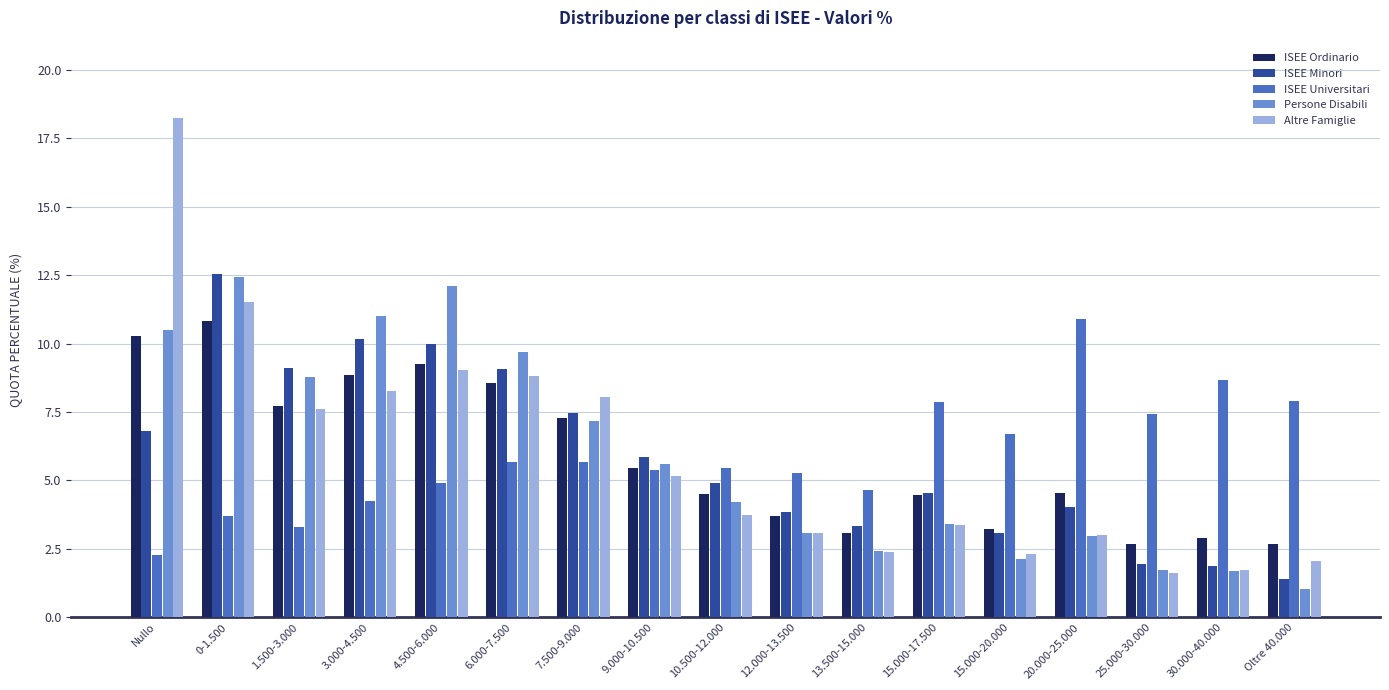

What is the sum of all ISEE Ordinario values?

100.0